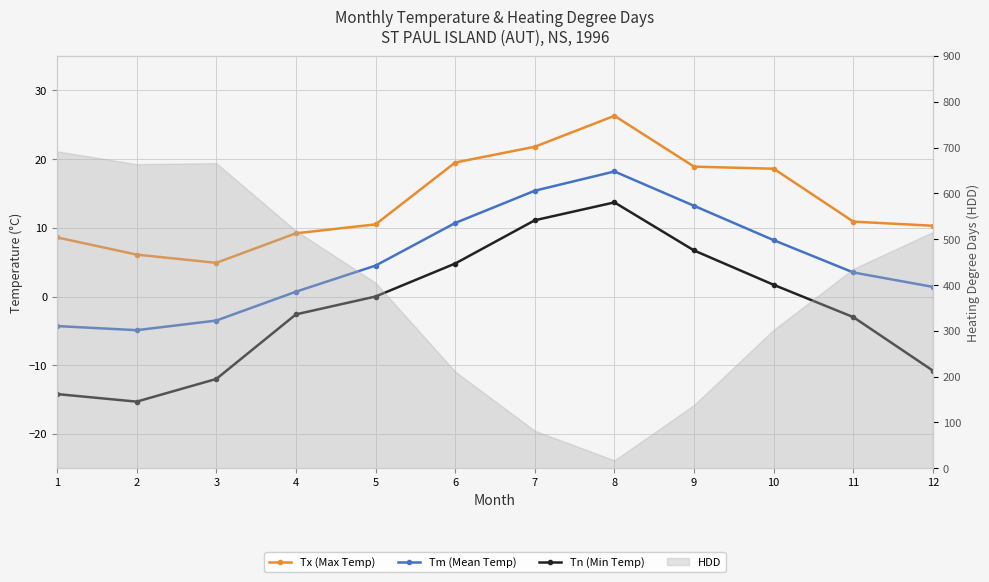

Which category has the highest value across all series?

8